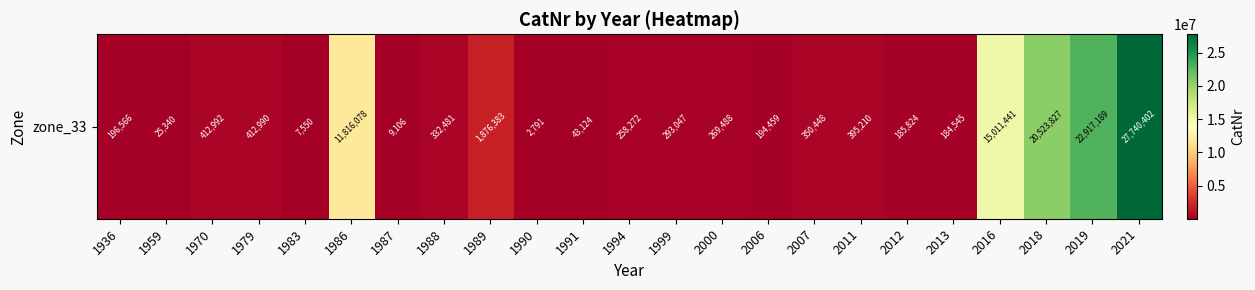

The chart shows a value of 107674 at 2000. True or false?

False